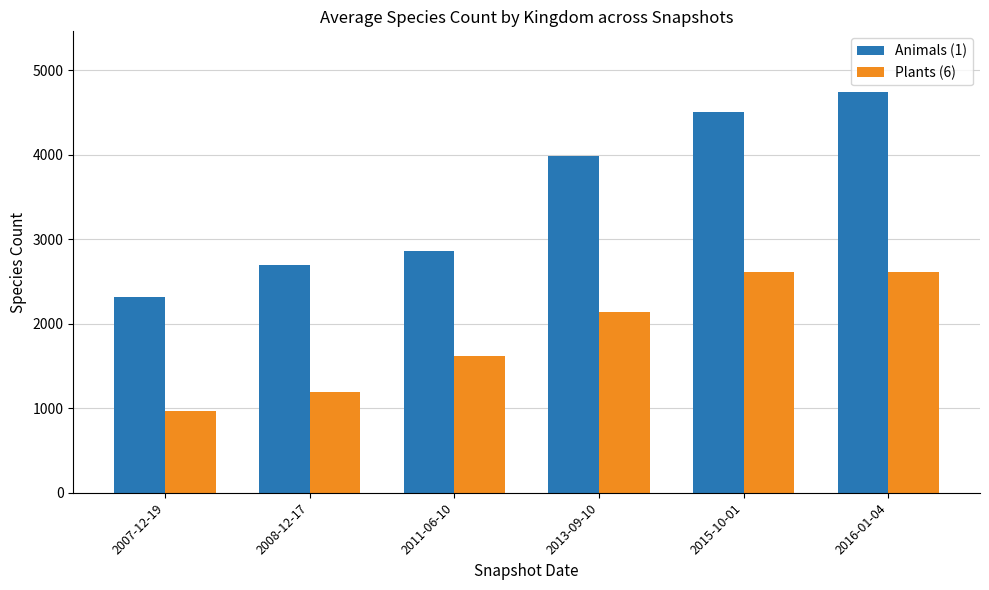

Which series changed the most between 2015-10-01 and 2016-01-04?

Animals (1)